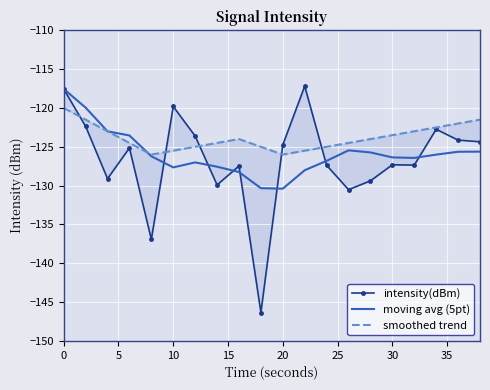

The moving avg (5pt) series shows -130.4 at 20. True or false?

True